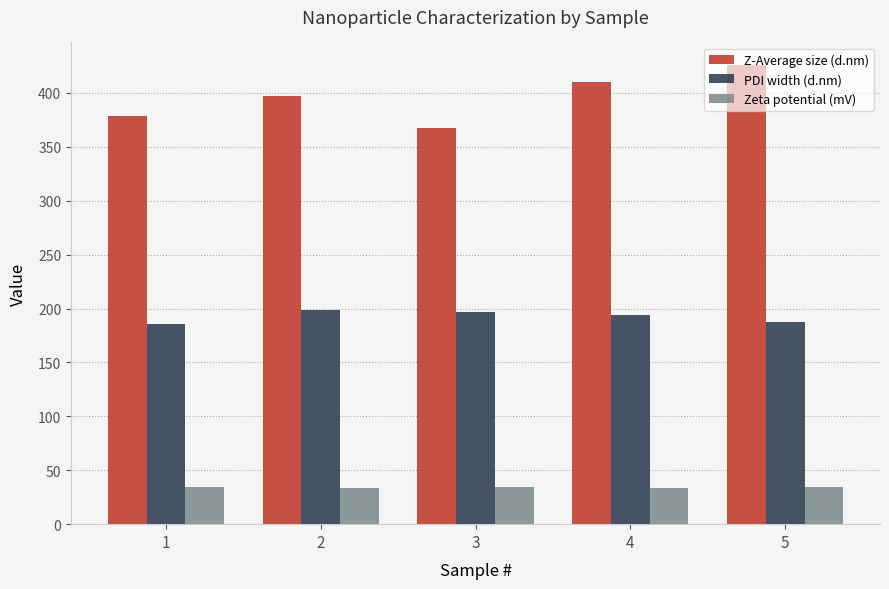

What value does the PDI width (d.nm) series have at 5?

187.7